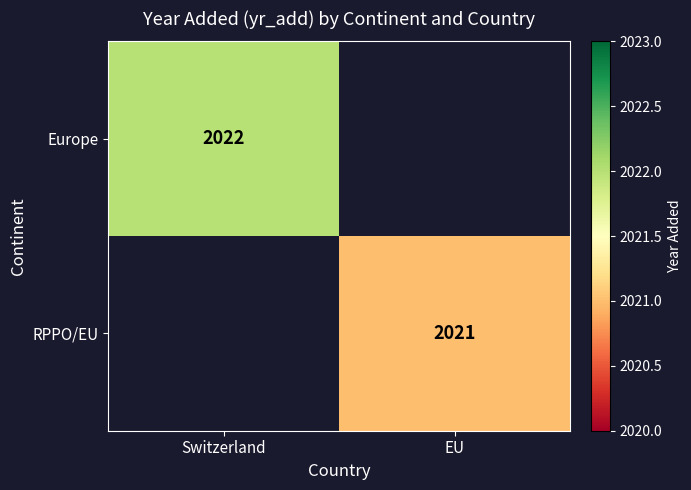

At which category does the chart reach its peak across all series?

Switzerland